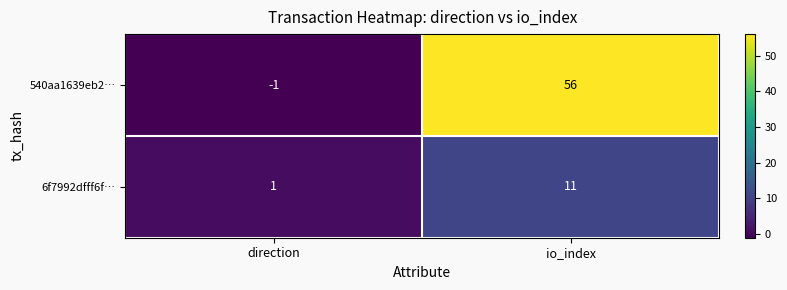

Between direction and io_index, which series saw the biggest shift?

540aa1639eb2…